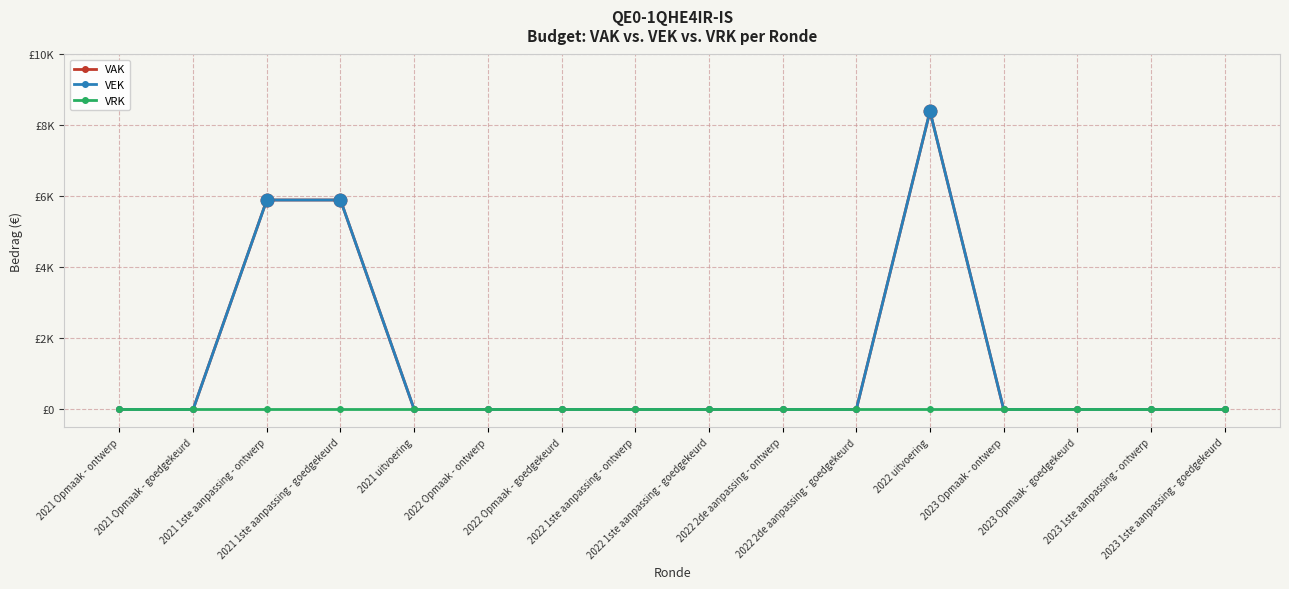

True or false: VEK and VRK intersect in this chart.

False